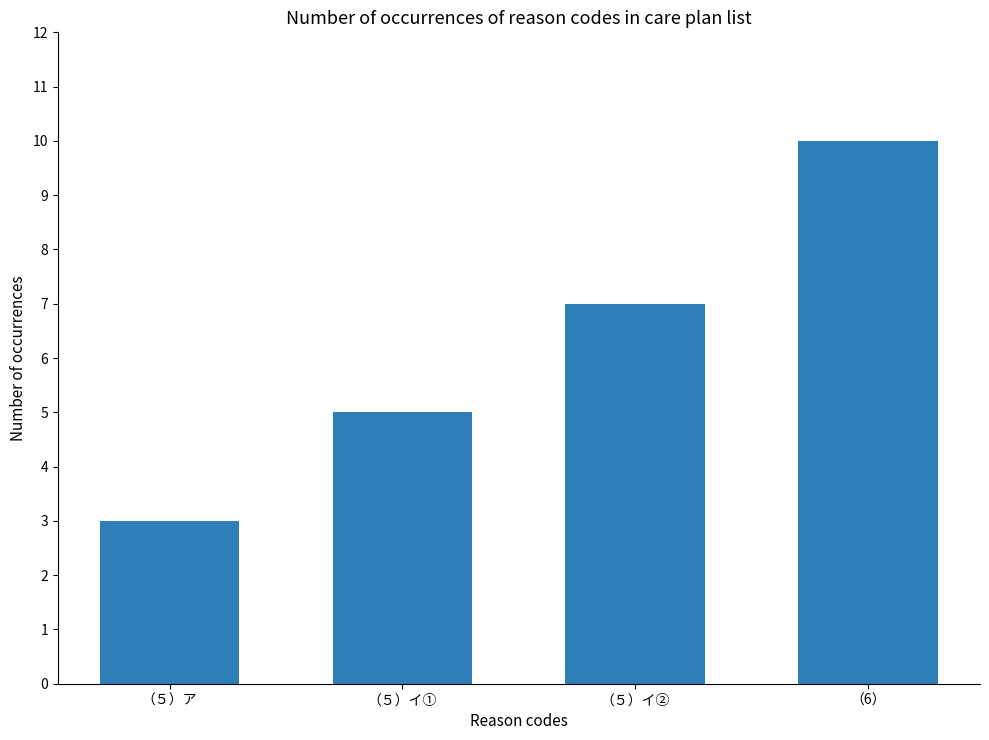

Rank the categories by value from highest to lowest.

（6）, （５）イ②, （５）イ①, （５）ア